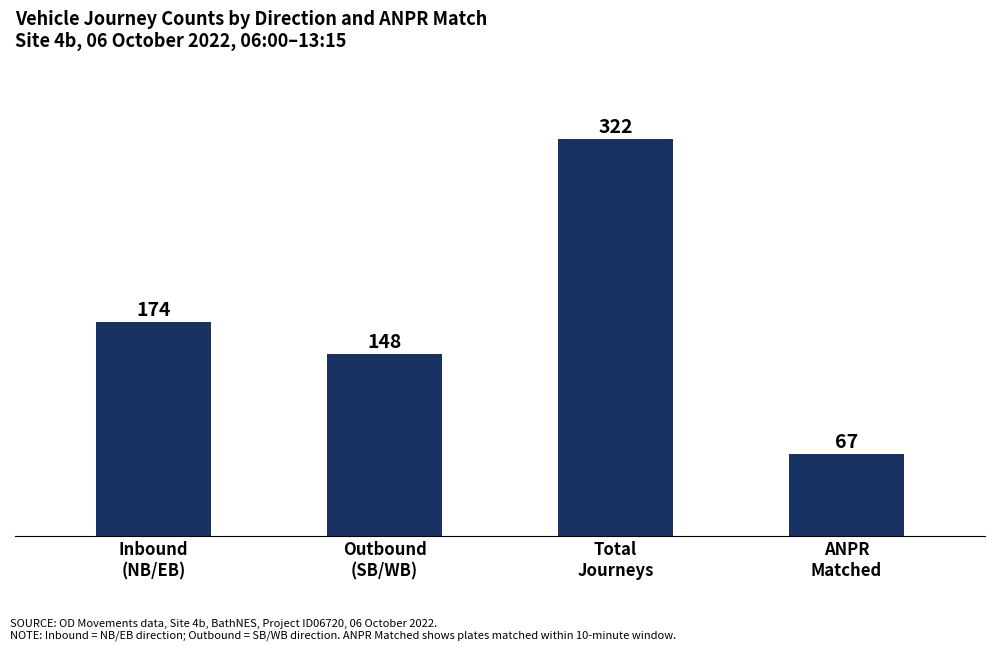

What is the difference between the values at Outbound
(SB/WB) and Total
Journeys?

174